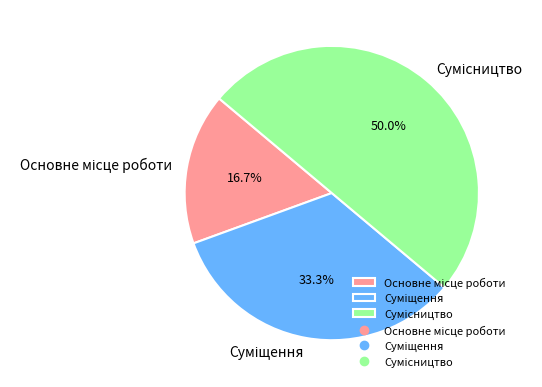

How many segments does this pie chart have?

3